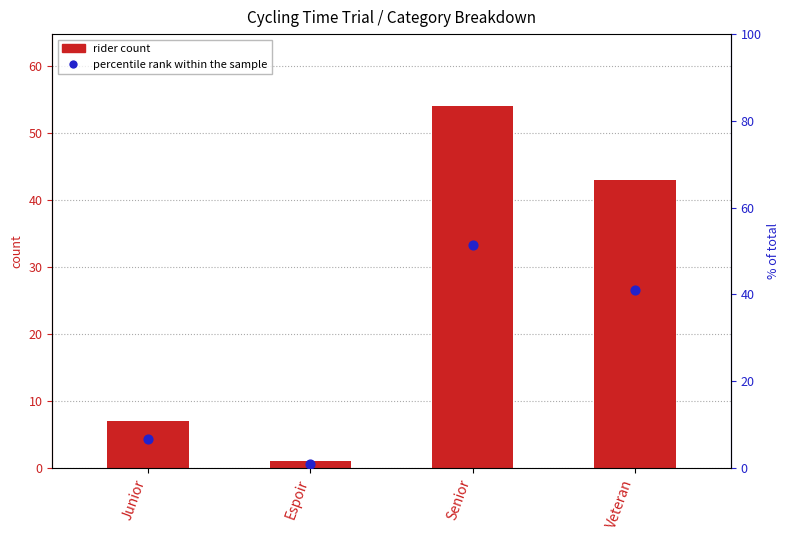

At how many categories does at least one series exceed 45?

1